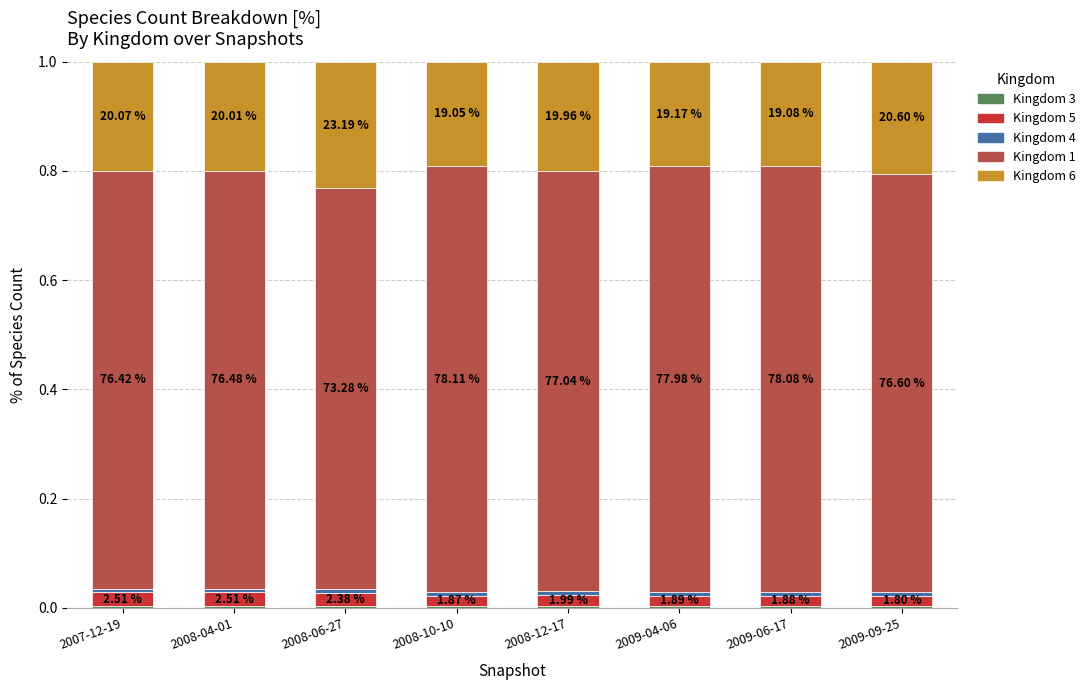

What is the approximate value of Kingdom 1 at 2007-12-19?

0.8